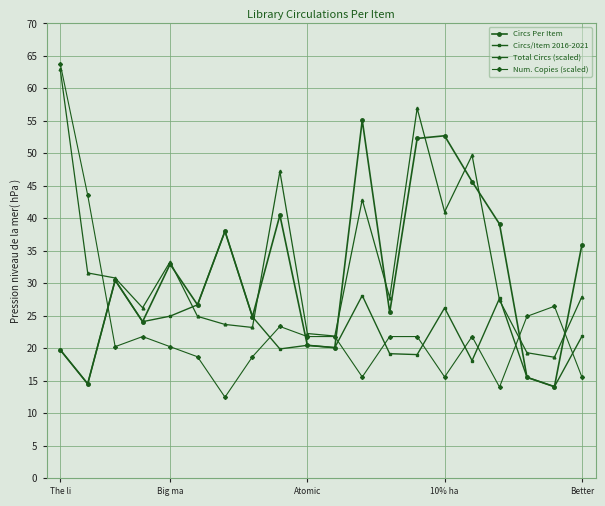

What is the value of the Circs Per Item point at the 4th from the left?

24.1